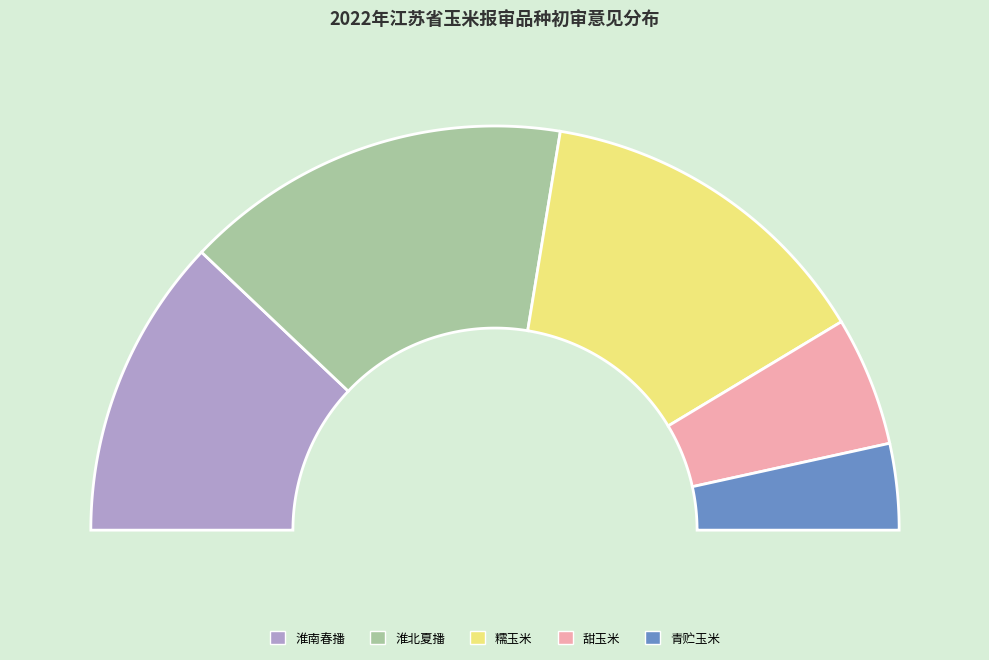

What is the smallest slice in the pie chart?

青贮玉米